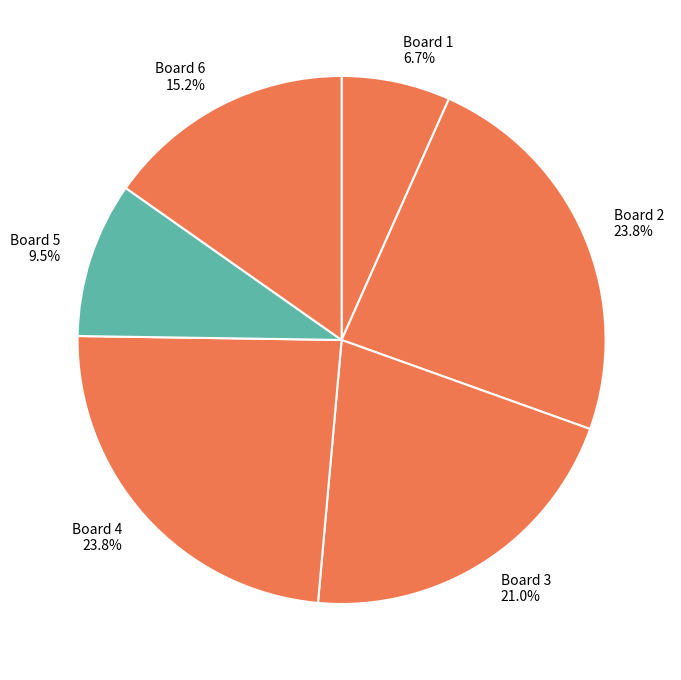

What is the total percentage of Board 5 9.5% and Board 4 23.8%?

33.3%